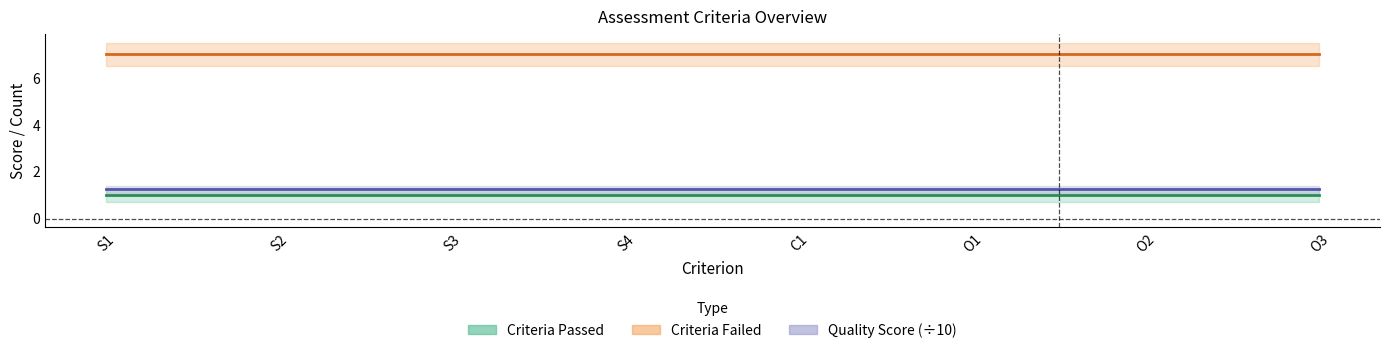

What is the total value across all series at S1?

9.2